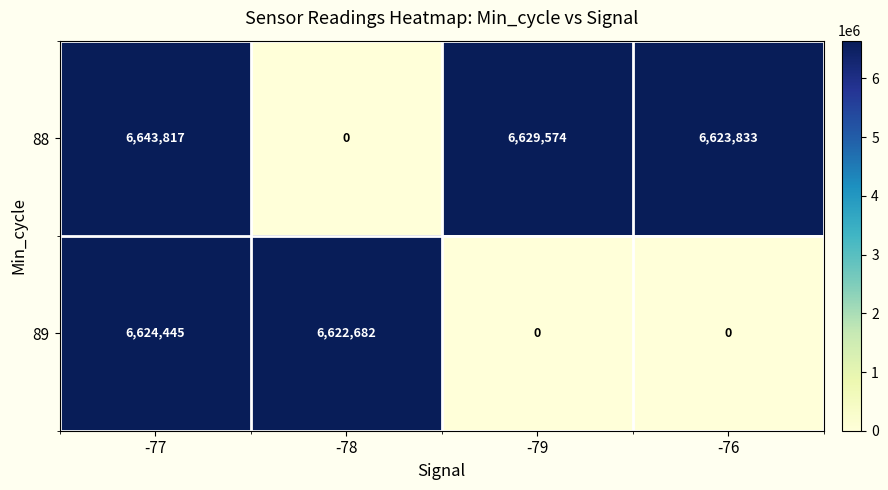

Rank the series at -77 from highest to lowest value.

88, 89